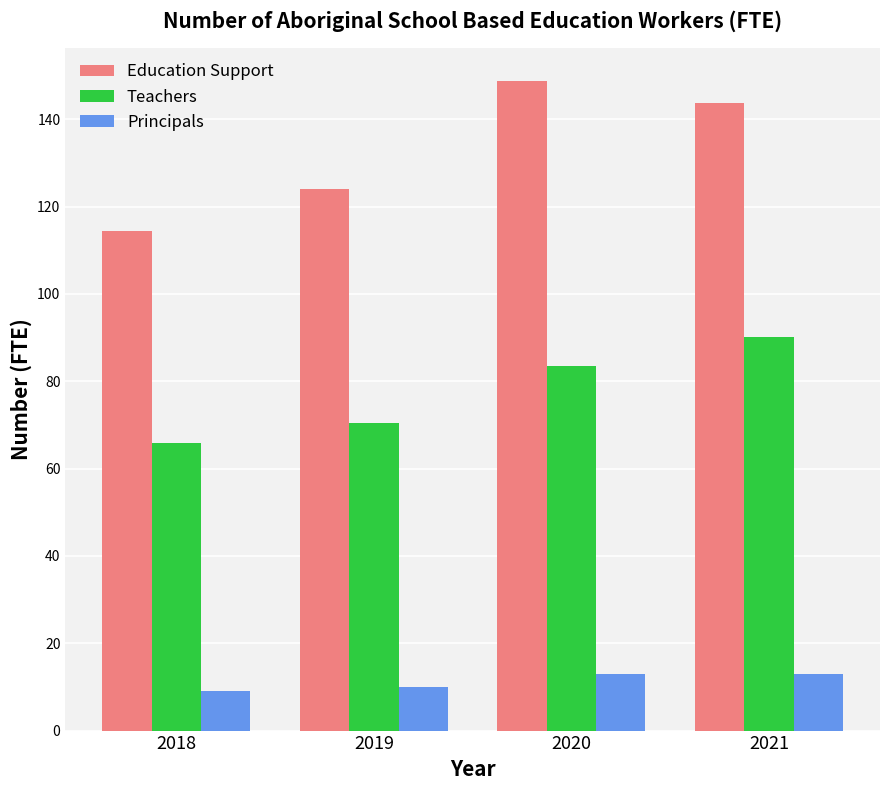

Which series has the widest spread of values?

Education Support